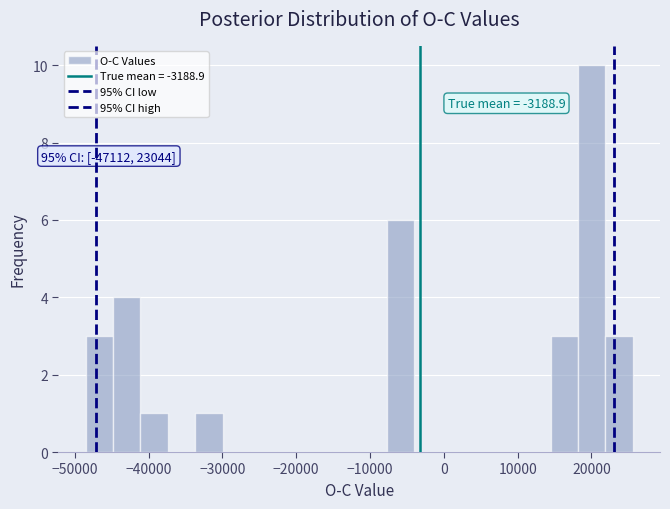

Read against the x-axis, roughly where is the centre of the tallest bar?

20000